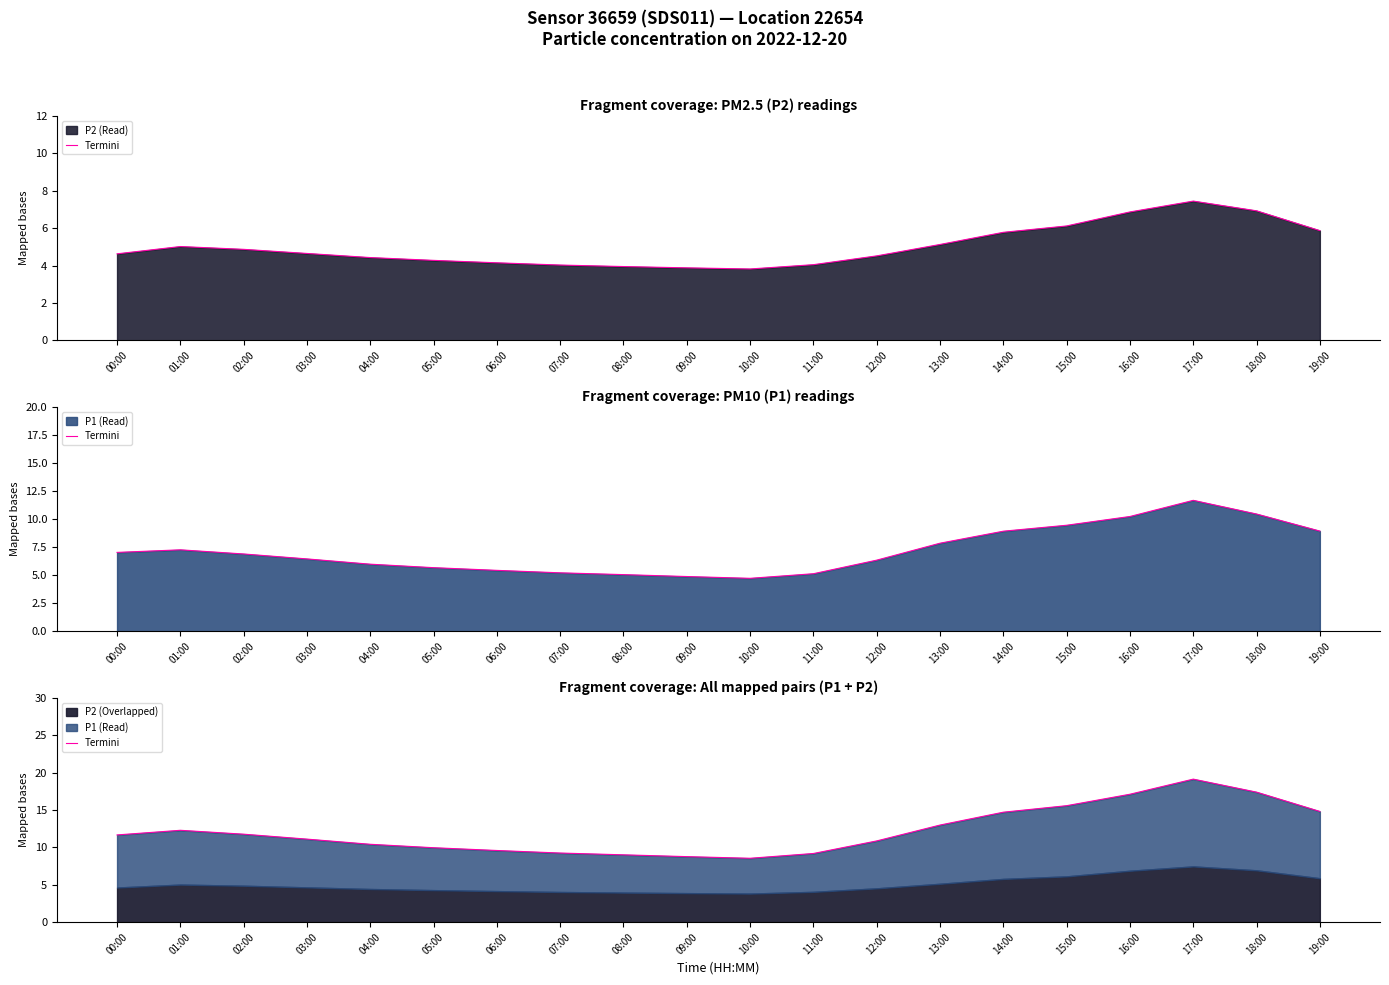

The value at 13:00 is 22.9. True or false?

False